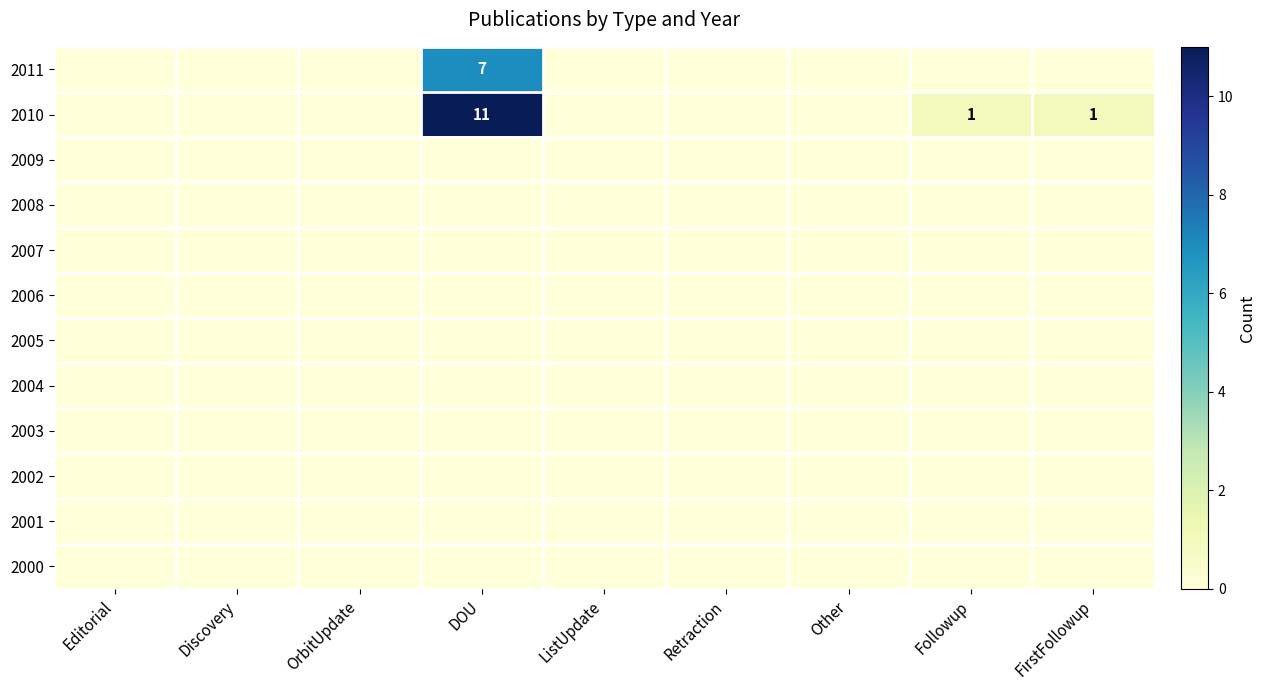

True or false: 2009 has a value of 0 at Editorial.

True